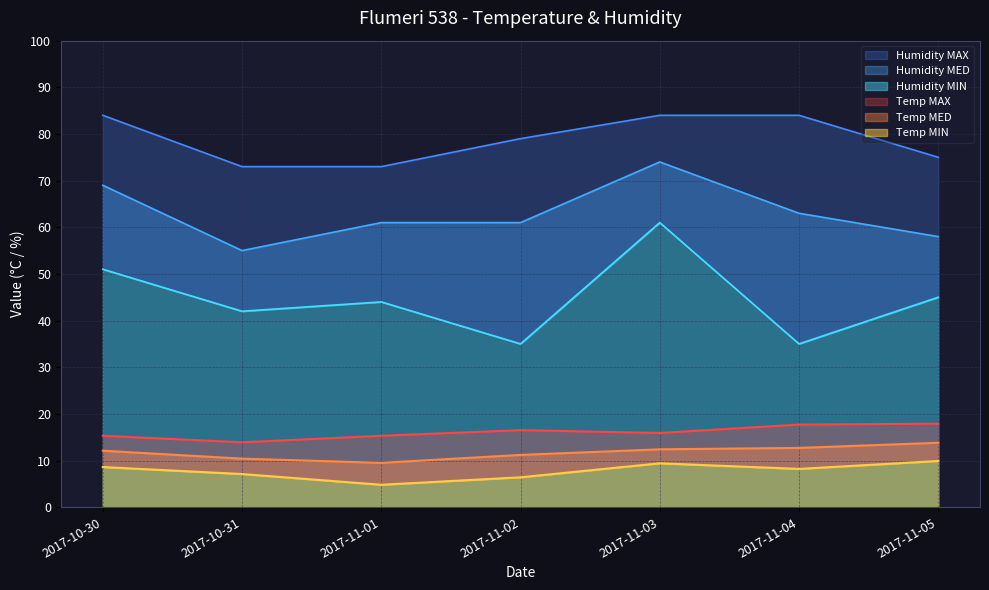

True or false: Humidity MED and Temp MAX cross at least once.

False